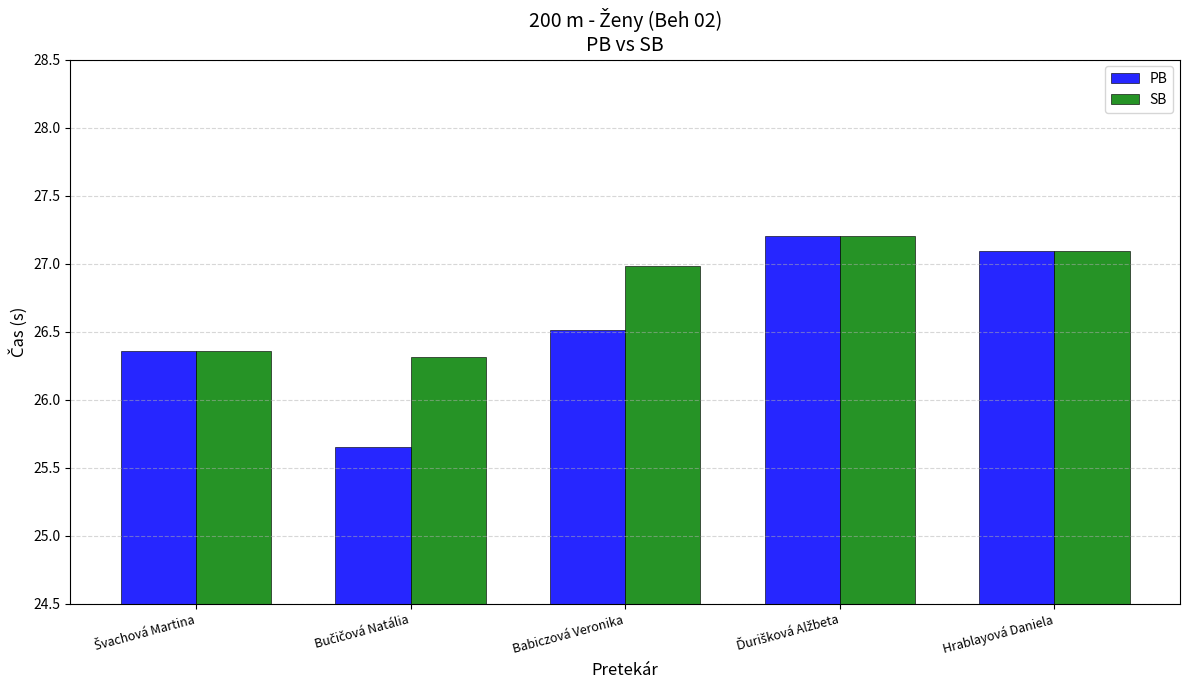

What are all the series names shown in the legend?

PB, SB